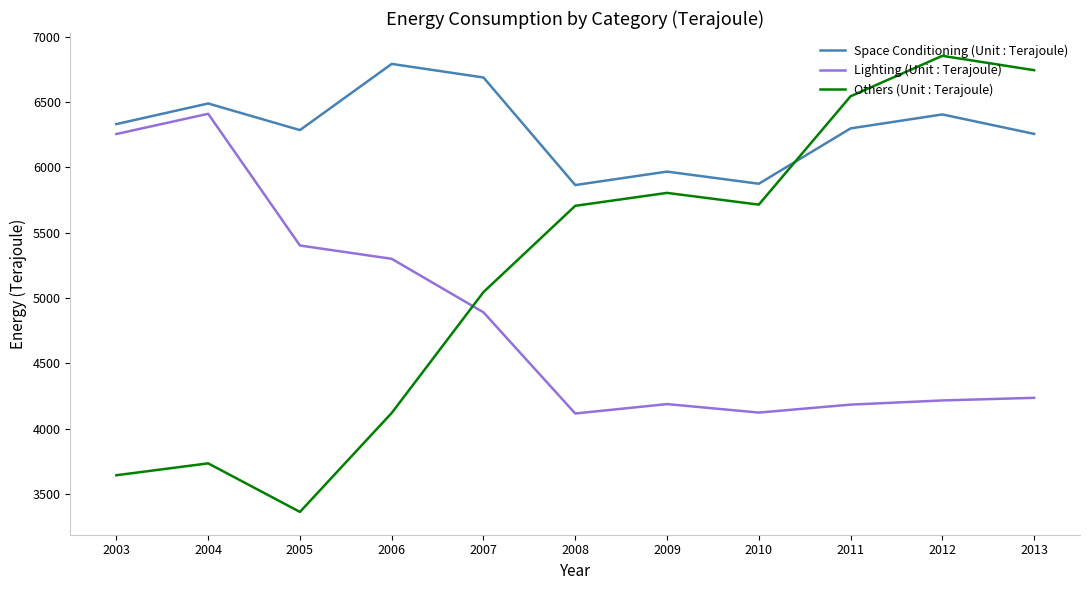

What is the difference between the maximum and minimum values in the Space Conditioning (Unit : Terajoule) series?

928